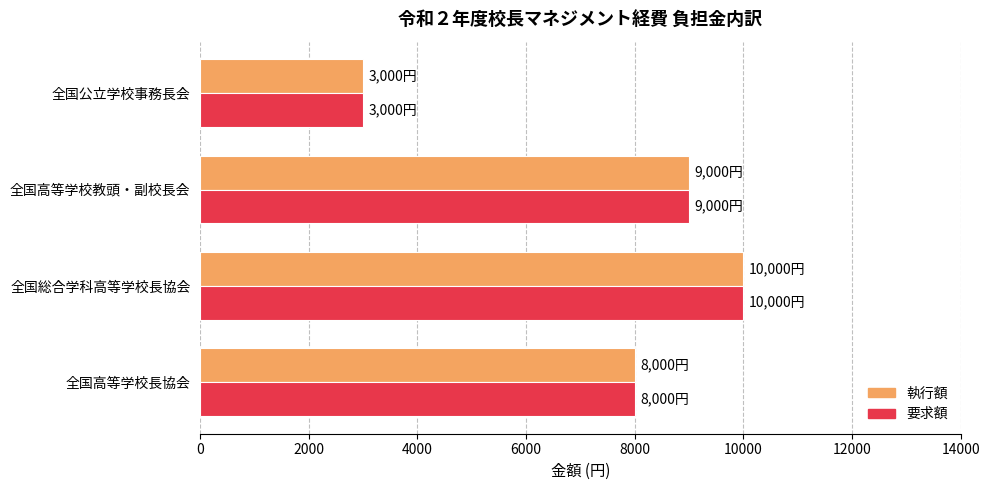

What is the difference between the maximum and minimum values in the 要求額 series?

7000